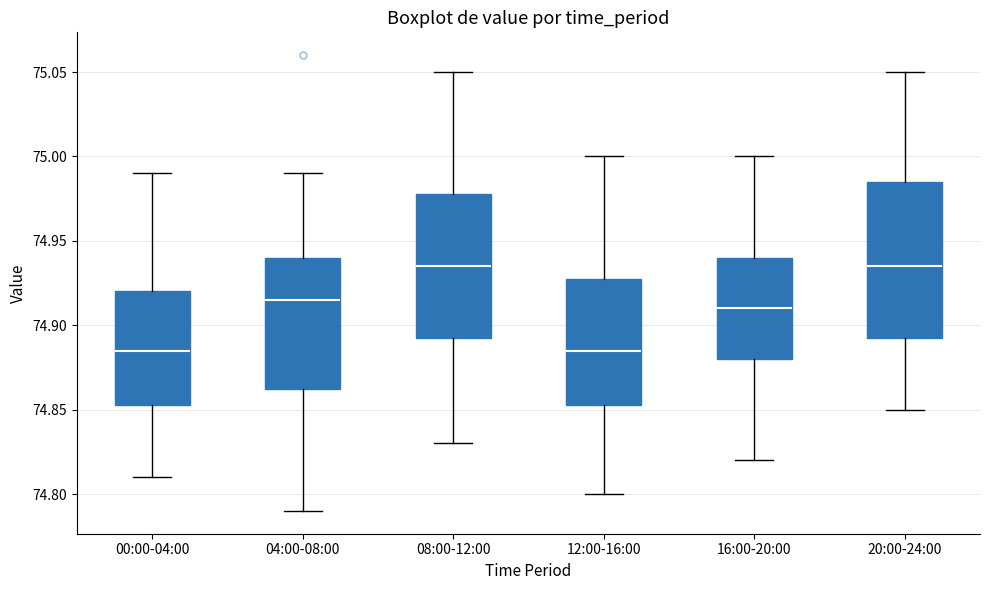

Where does the median line of the box for 16:00-20:00 sit on the y-axis? The values are not printed on the chart, so give them approximately, as read against the axis.

74.910